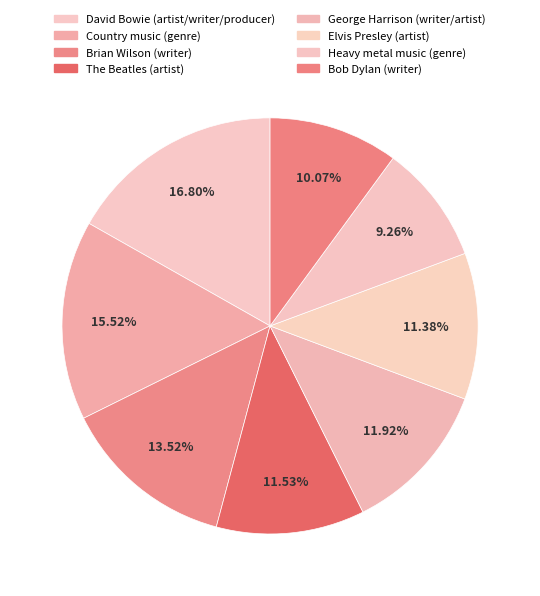

Rank the categories by value from lowest to highest.

Heavy metal music (genre), Bob Dylan (writer), Elvis Presley (artist), The Beatles (artist), George Harrison (writer/artist), Brian Wilson (writer), Country music (genre), David Bowie (artist/writer/producer)